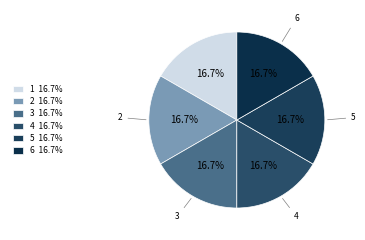

What percentage is NOT represented by 1?

83.3%